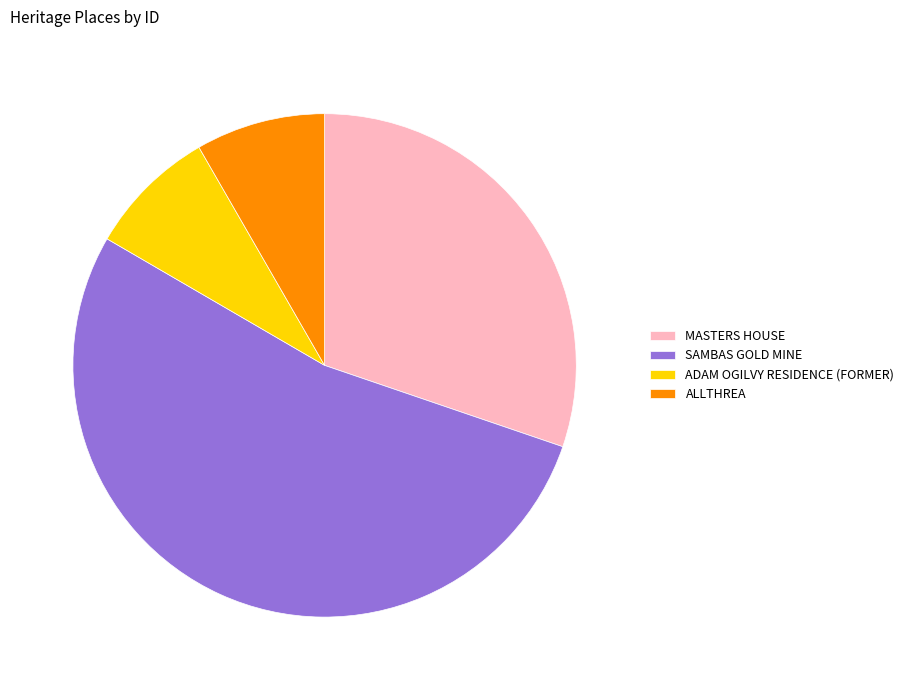

Which category has the biggest portion of the pie?

SAMBAS GOLD MINE